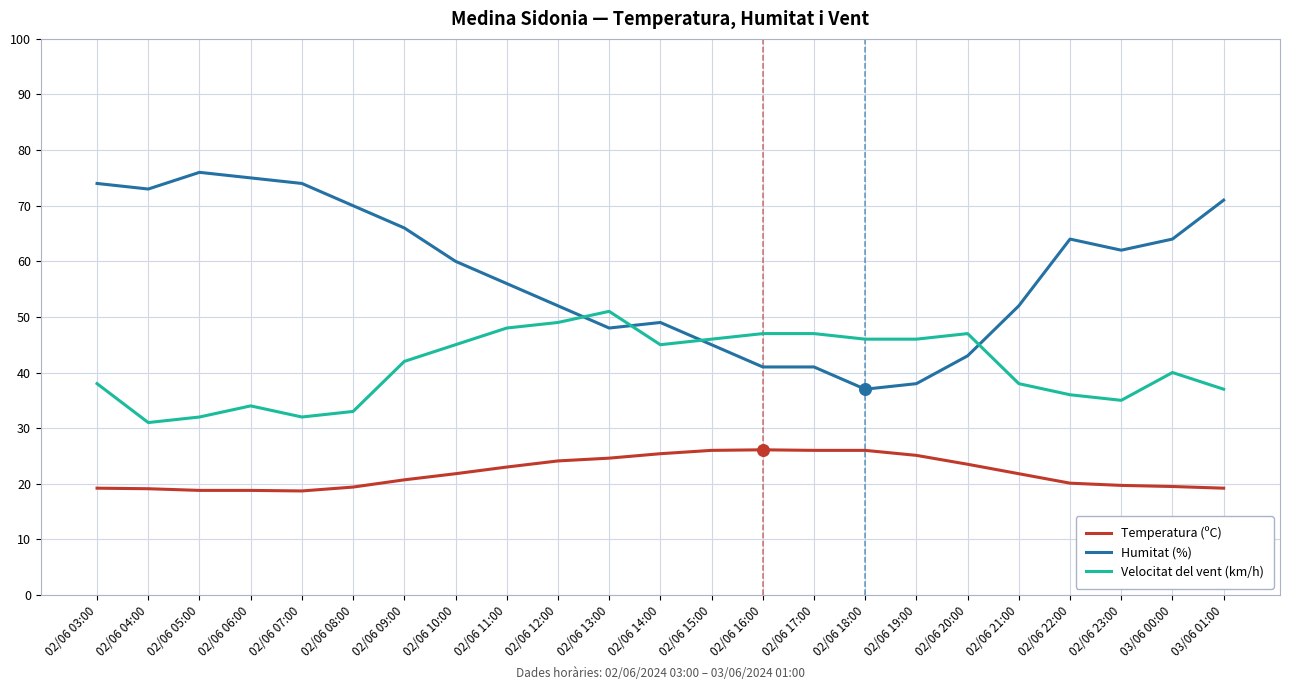

What is the total value across all series at 02/06 16:00?

114.1